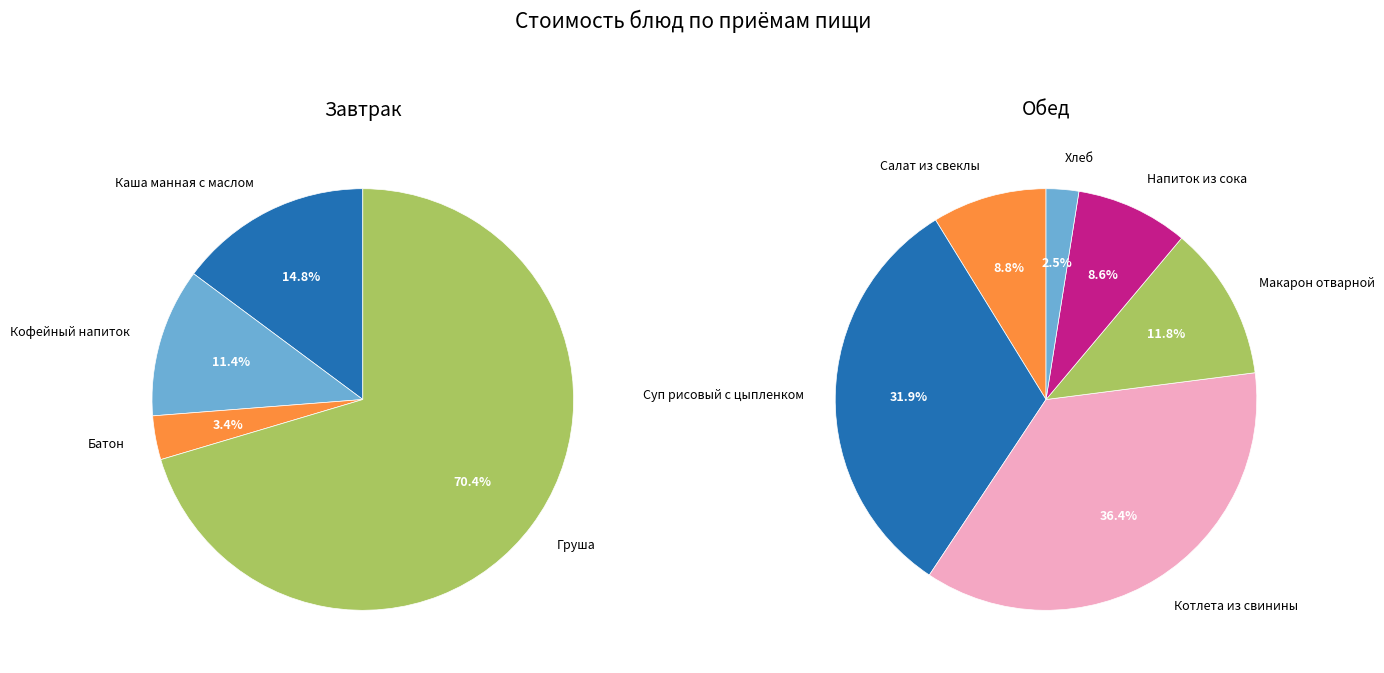

Which slice is the largest?

Груша